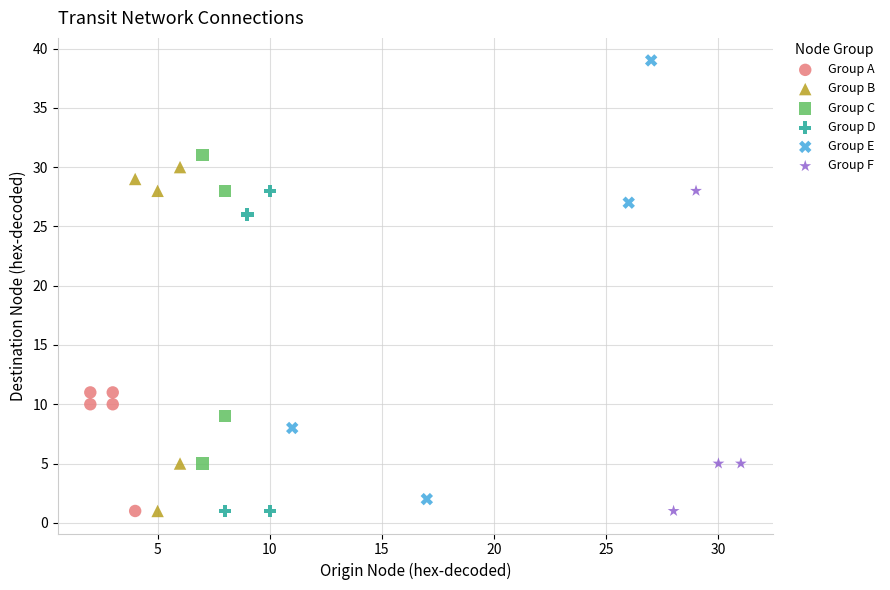

Which series contains the highest Y value?

Group E